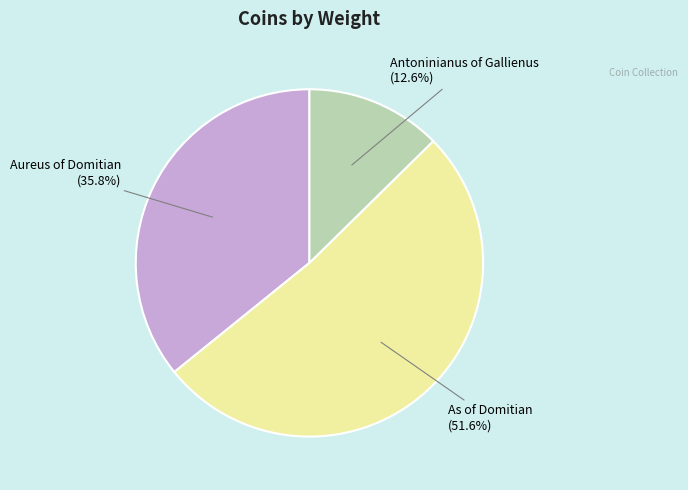

Rank the categories by value from lowest to highest.

Antoninianus of Gallienus, Aureus of Domitian, As of Domitian